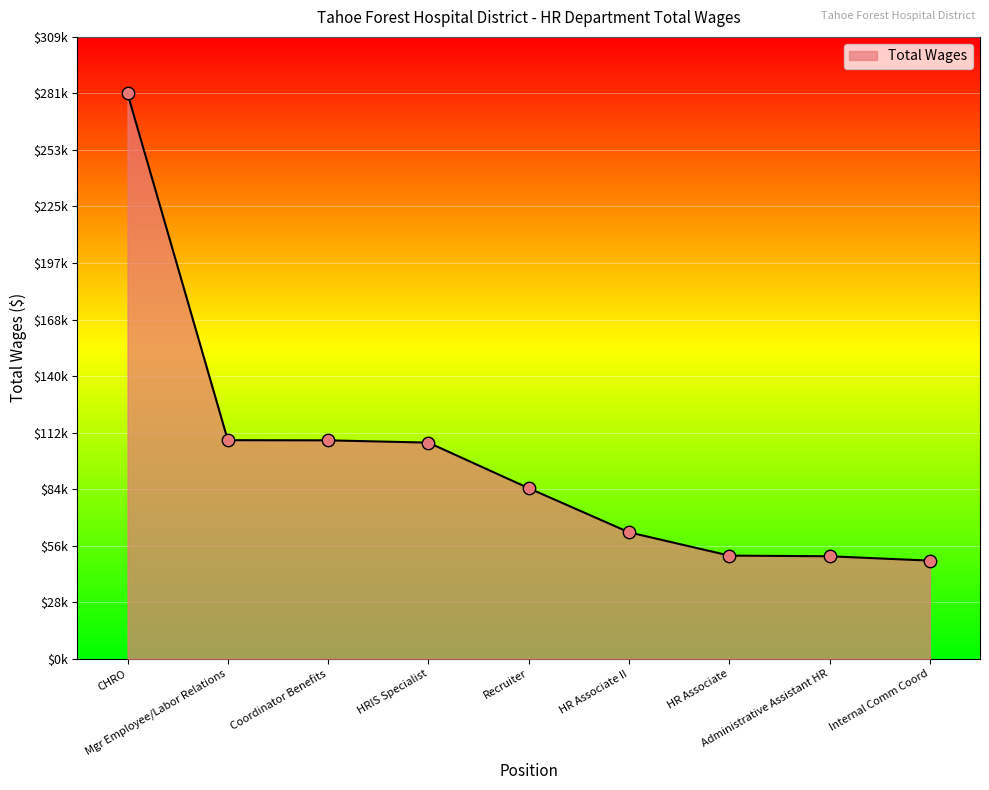

Does the chart have visible grid lines?

Yes